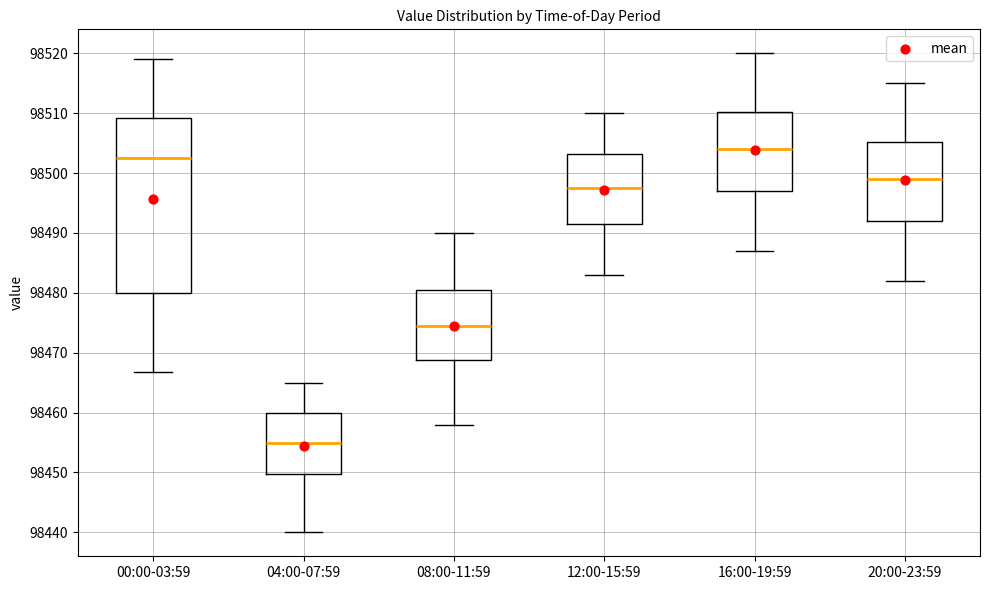

Reading left to right, transcribe this box plot: for each box, give where its median line is, the range the box spans, and where its two whiskers end, as read against the y-axis. The values are not printed on the chart, so give them approximately, as read against the axis.

00:00-03:59: median 98503, box 98480 to 98509, whiskers 98467 to 98519
04:00-07:59: median 98455, box 98450 to 98460, whiskers 98440 to 98465
08:00-11:59: median 98475, box 98469 to 98481, whiskers 98458 to 98490
12:00-15:59: median 98498, box 98492 to 98503, whiskers 98483 to 98510
16:00-19:59: median 98504, box 98497 to 98510, whiskers 98487 to 98520
20:00-23:59: median 98499, box 98492 to 98505, whiskers 98482 to 98515